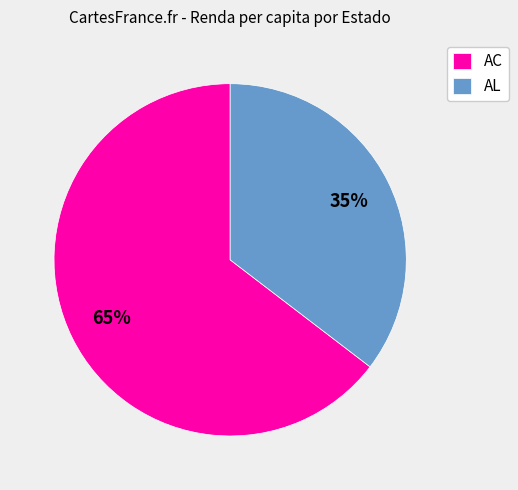

Is it true that AL is 23% of the pie?

False